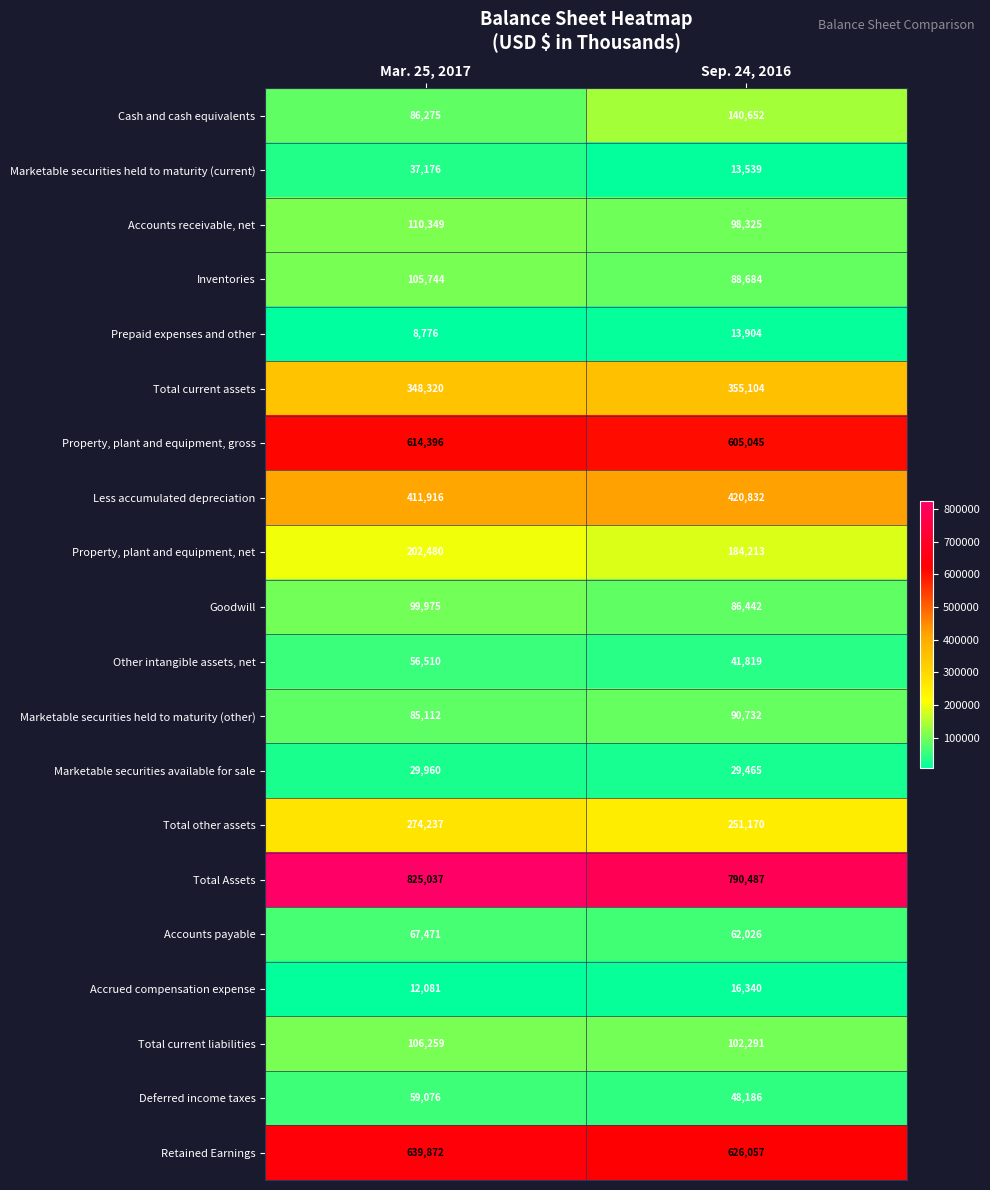

How many categories are shown in the chart?

2